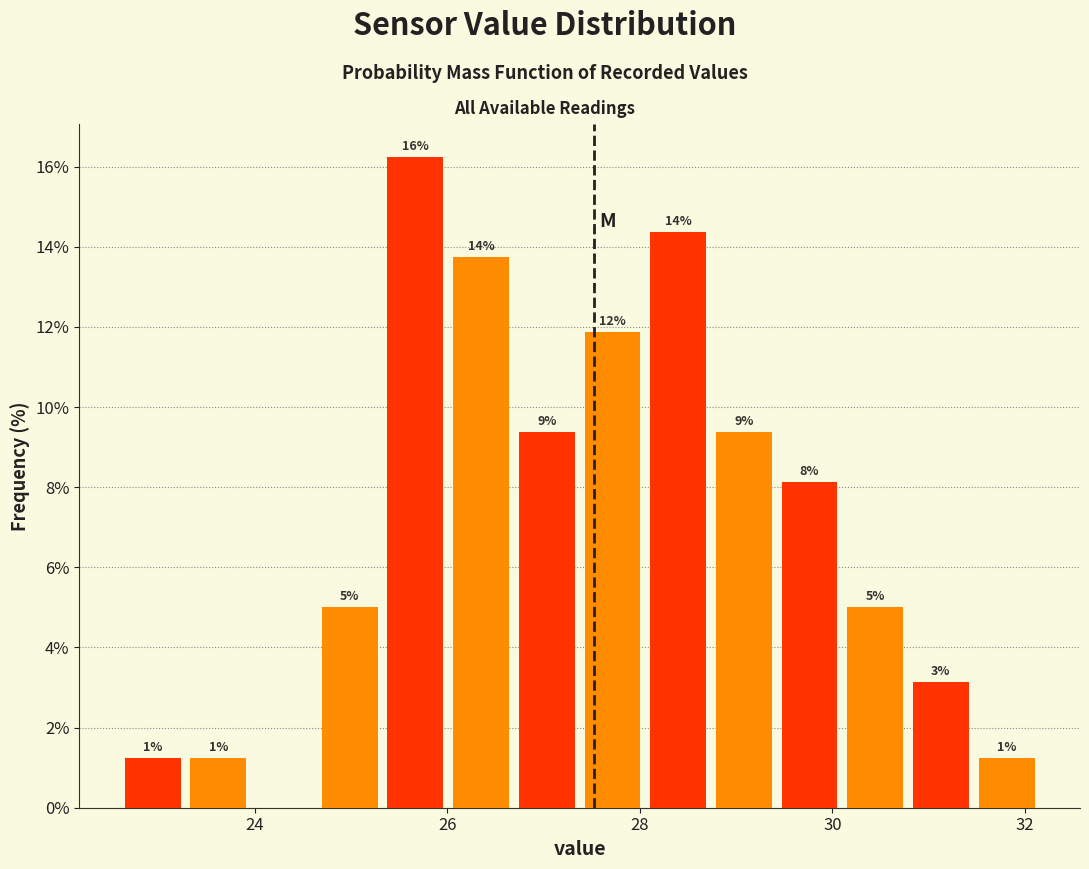

Read against the x-axis, roughly where is the centre of the tallest bar?

25.6